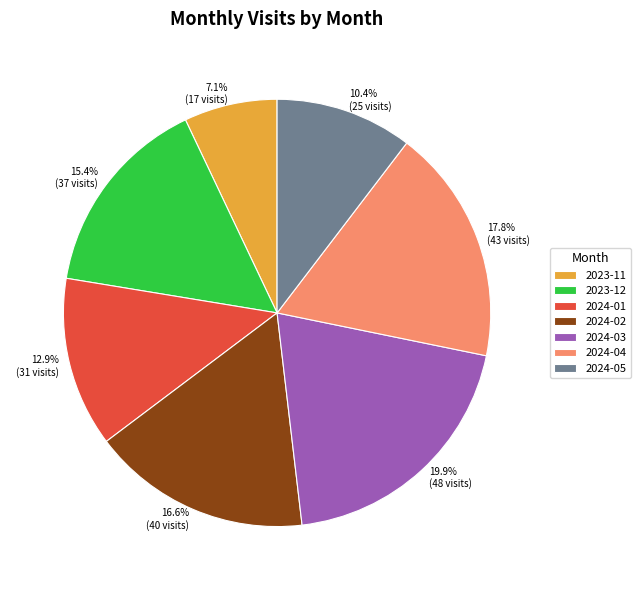

True or false: 2024-04 accounts for 18% of the total.

True